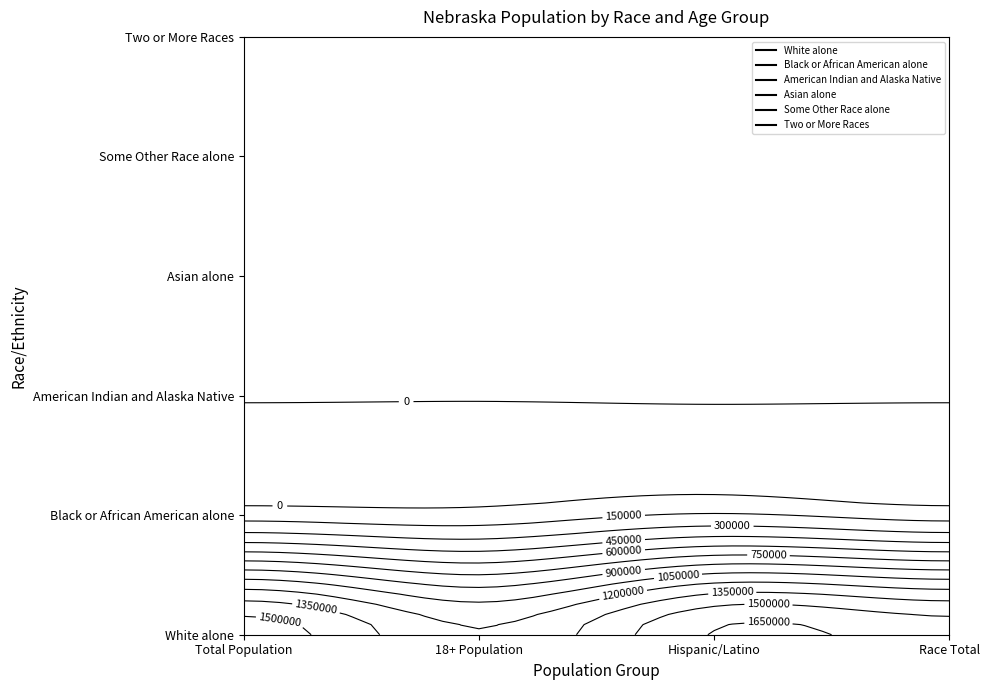

Is it true that Black or African American alone equals 136817 at Race Total?

False